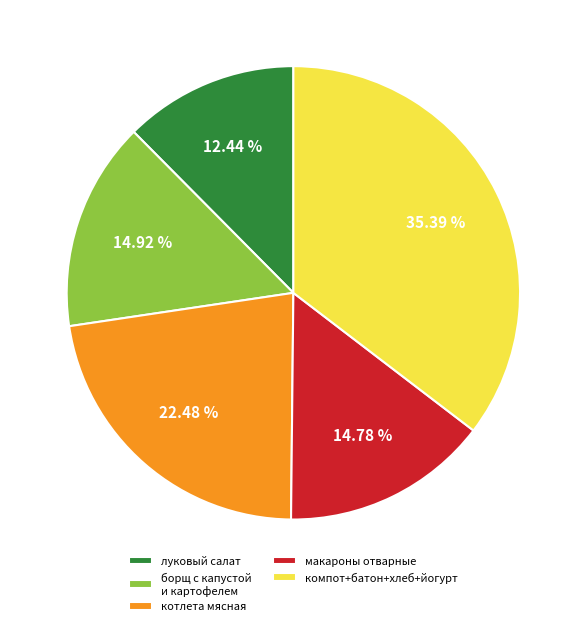

Is компот+батон+хлеб+йогурт the majority of the pie?

No